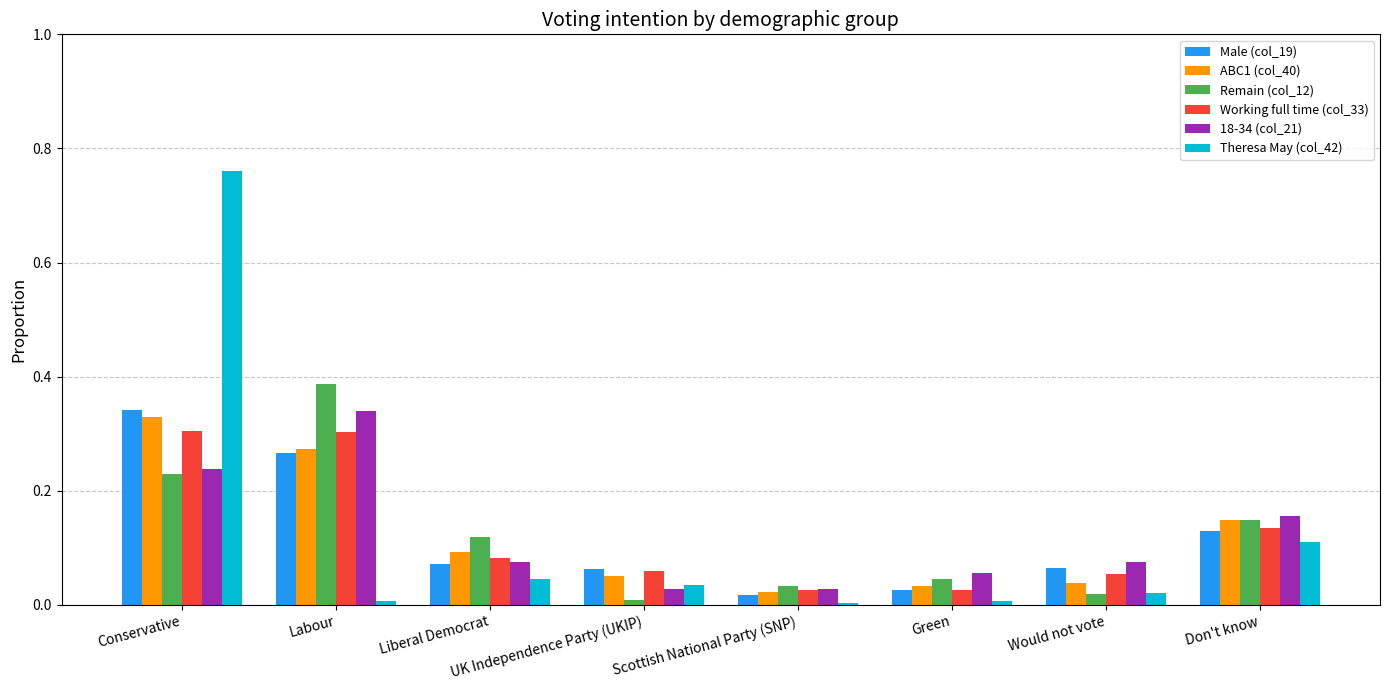

Count the number of data series in this chart.

6